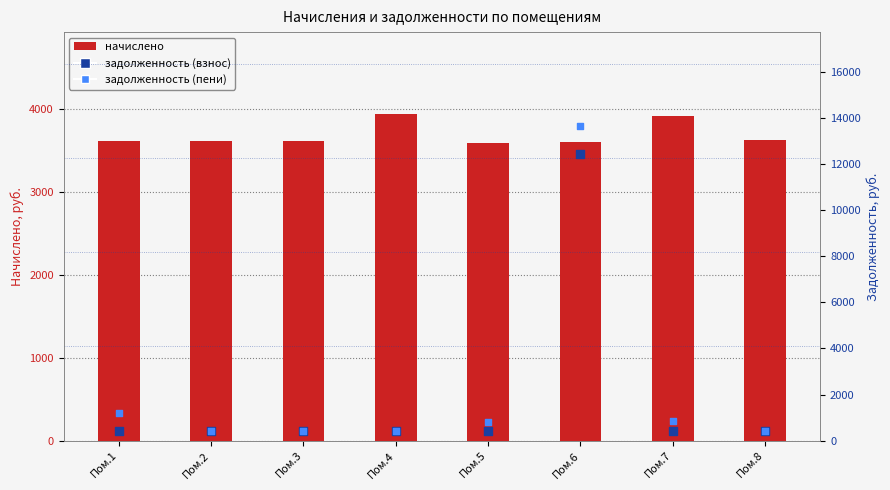

Which series contains the lowest Y value?

задолженность (взнос)